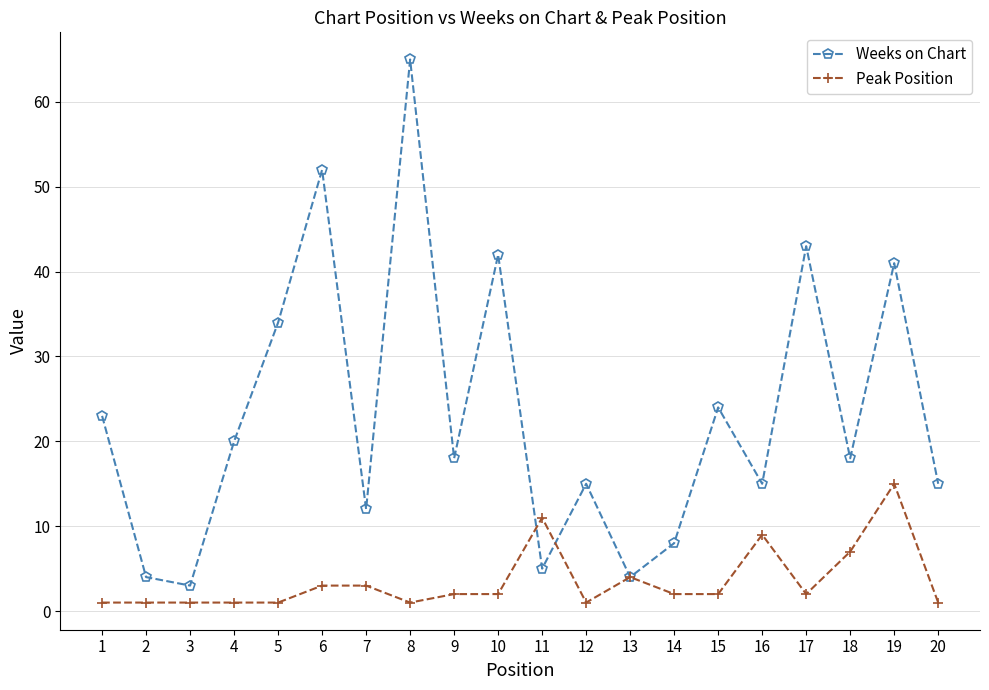

At which label does Peak Position first exceed 2?

6